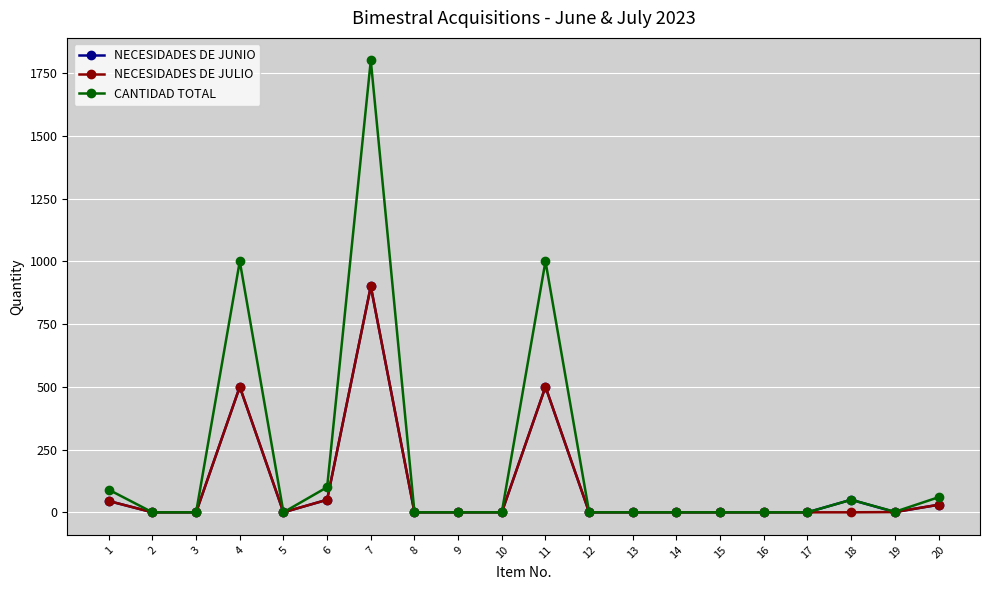

True or false: NECESIDADES DE JUNIO has more than 1 points higher than both neighbors.

True